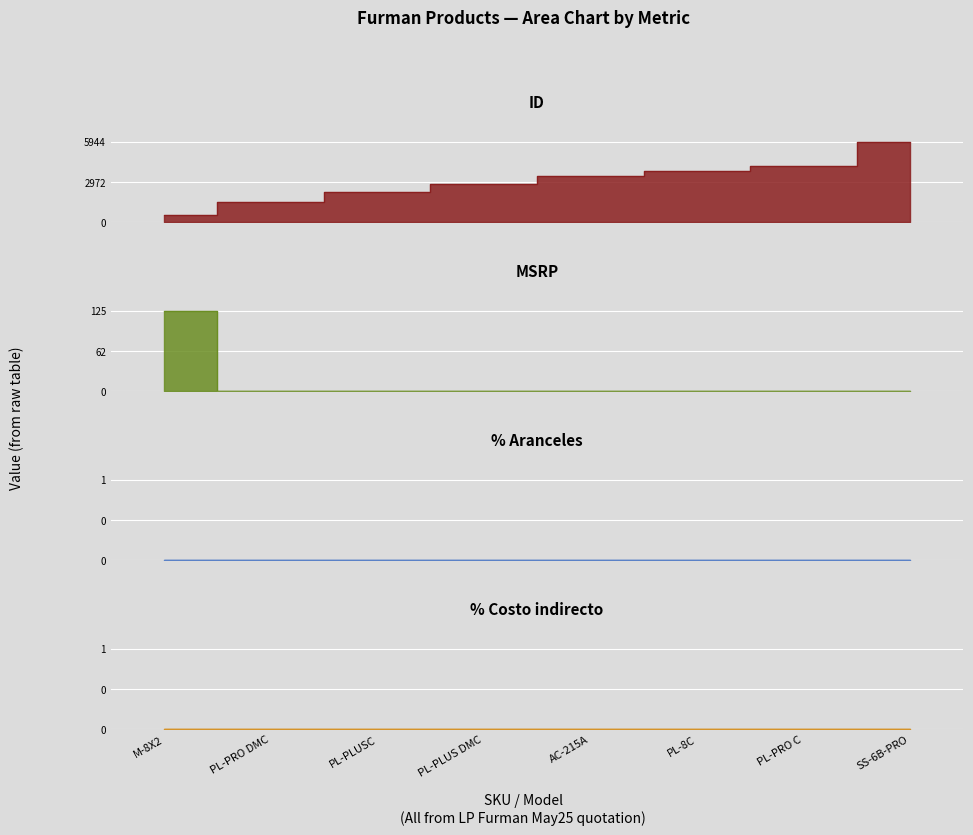

Is the value of % Aranceles at M-8X2 greater than the value of % Costo indirecto at PL-8C?

No